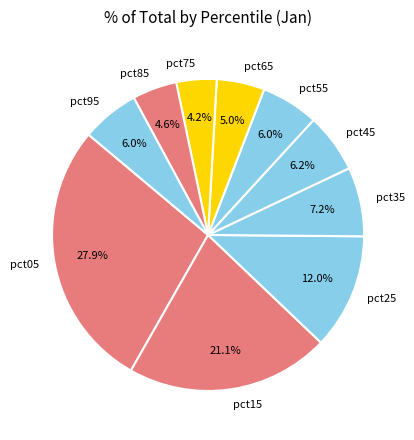

What is the ratio of the value at pct85 to the value at pct25?

0.4